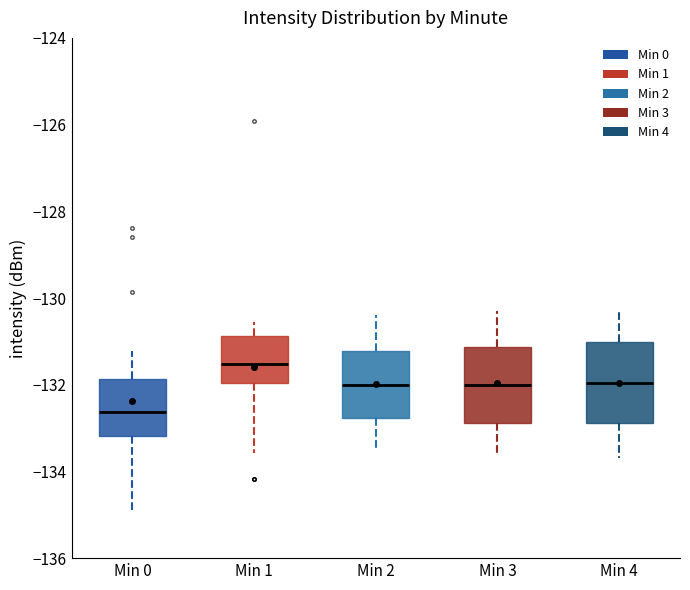

Reading left to right, read every box against the y-axis: the position of its median line, the range the box covers, and the ends of its whiskers. The values are not printed on the chart, so give them approximately, as read against the axis.

Min 0: median -132.6, box -133.2 to -131.8, whiskers -135.0 to -131.2
Min 1: median -131.6, box -132.0 to -130.8, whiskers -133.6 to -130.6
Min 2: median -132.0, box -132.8 to -131.2, whiskers -133.4 to -130.4
Min 3: median -132.0, box -132.8 to -131.2, whiskers -133.6 to -130.2
Min 4: median -132.0, box -132.8 to -131.0, whiskers -133.6 to -130.2